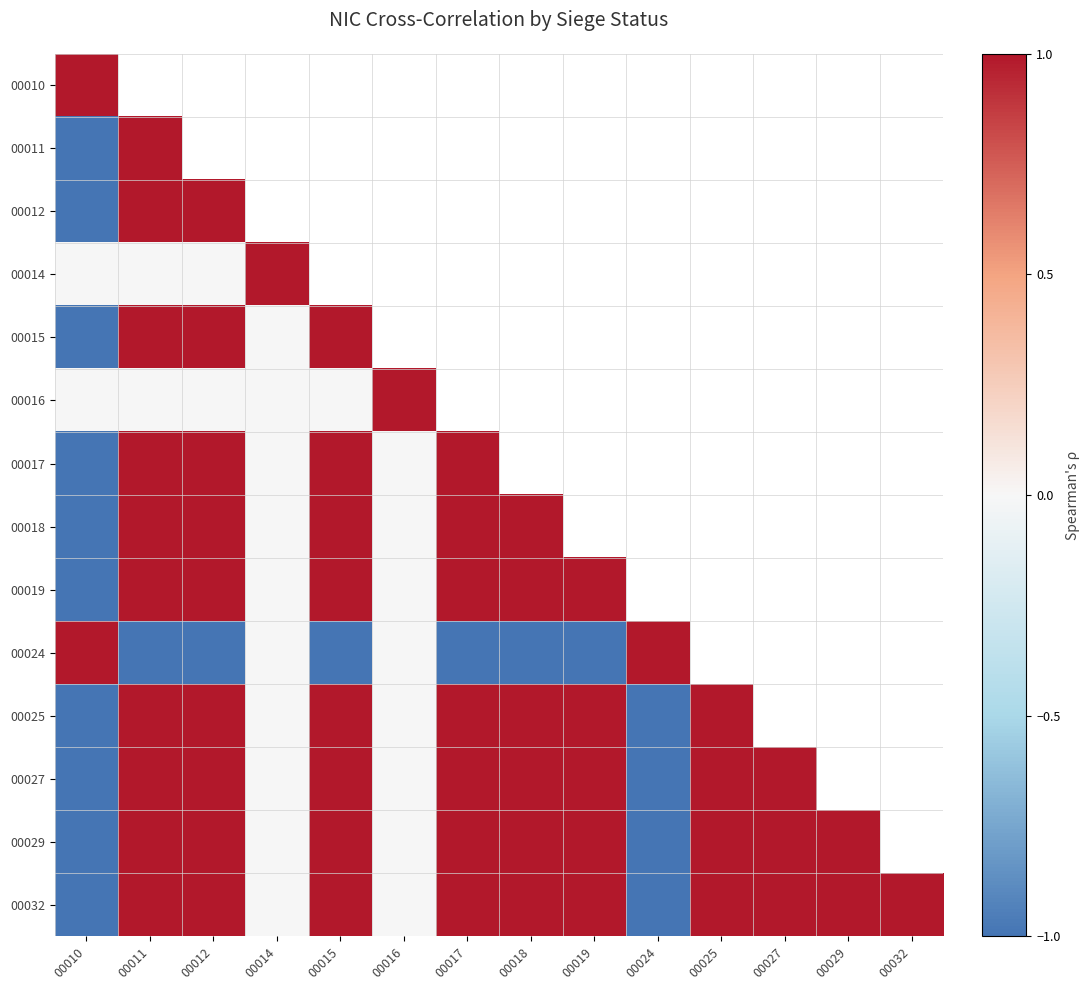

How many values in the 00025 series exceed 0?

7